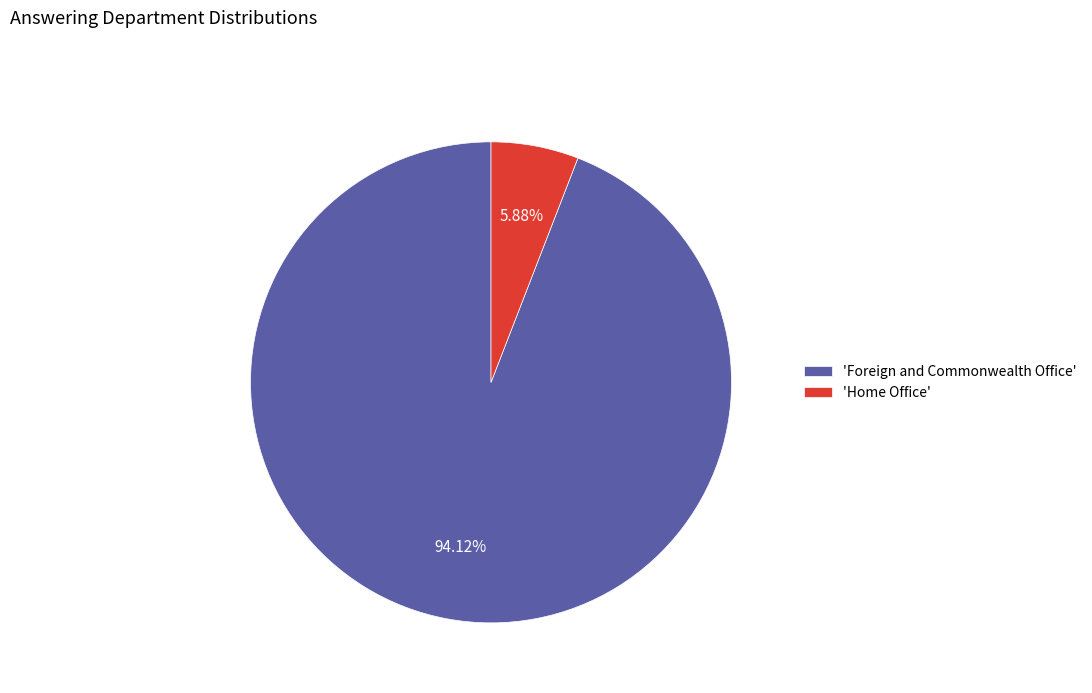

Do 'Foreign and Commonwealth Office' and 'Home Office' together represent more than half of the pie?

Yes